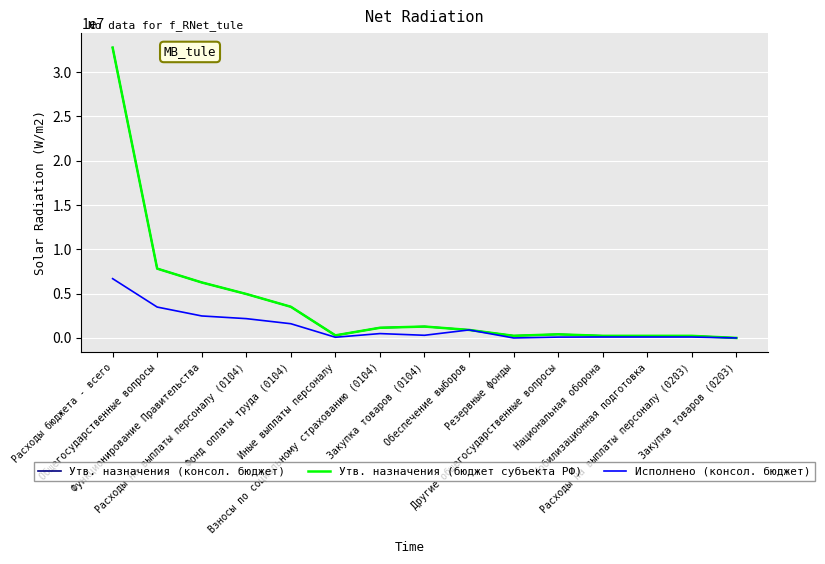

Does the chart have visible grid lines?

Yes